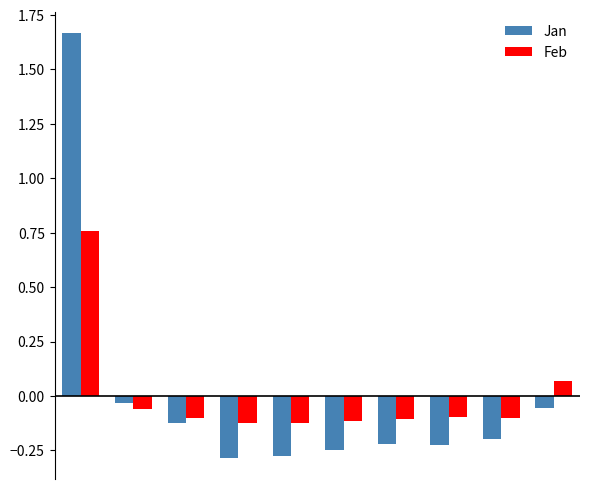

Rank the series by their maximum value, from lowest to highest.

Feb, Jan